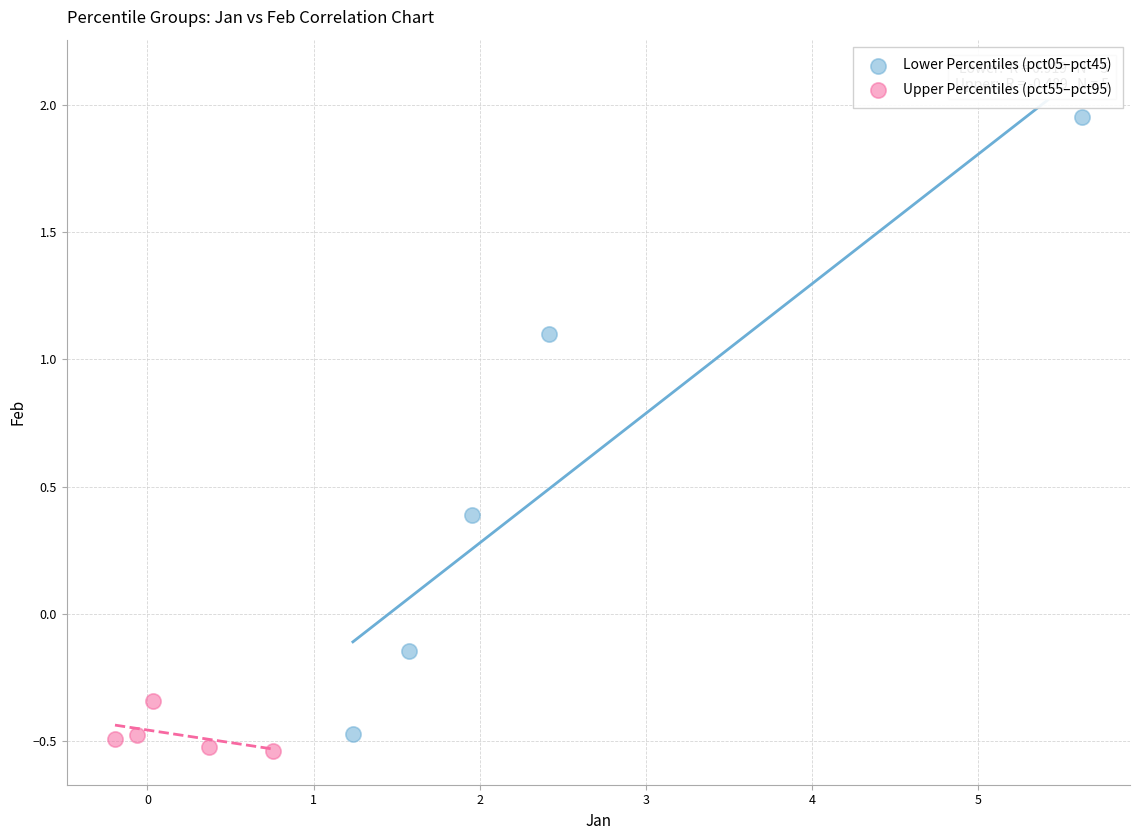

Which series contains the highest Y value?

Lower Percentiles (pct05–pct45)